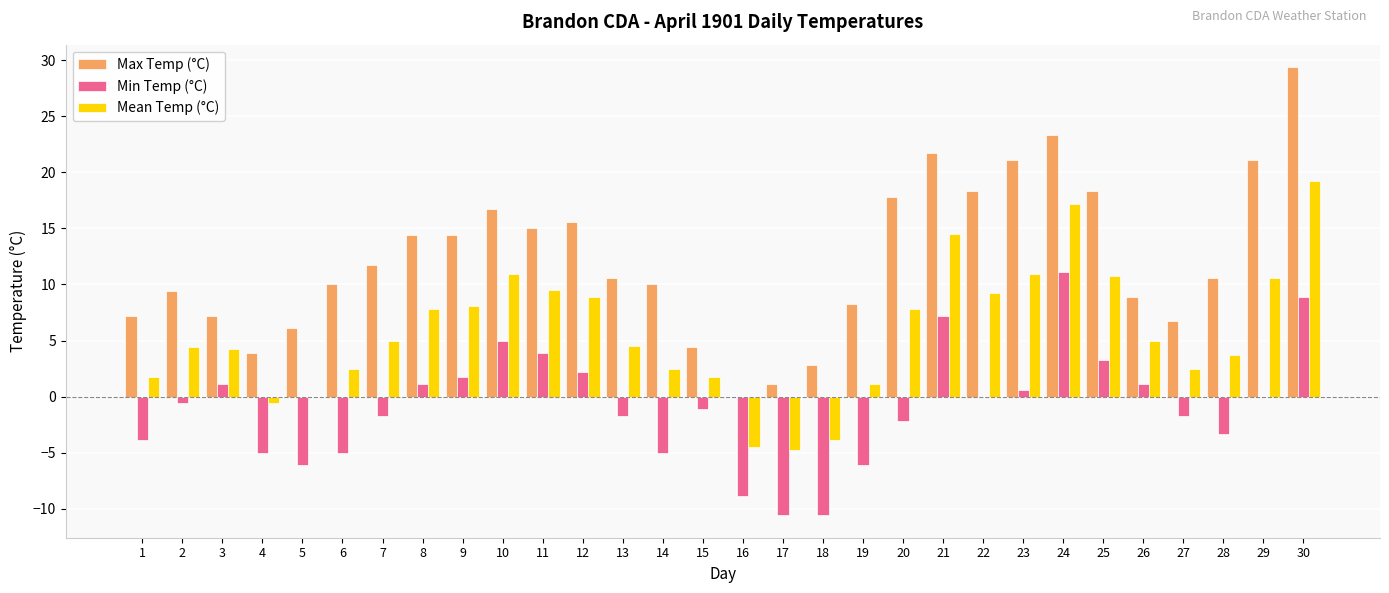

What is the sum of all Max Temp (°C) values?

366.0